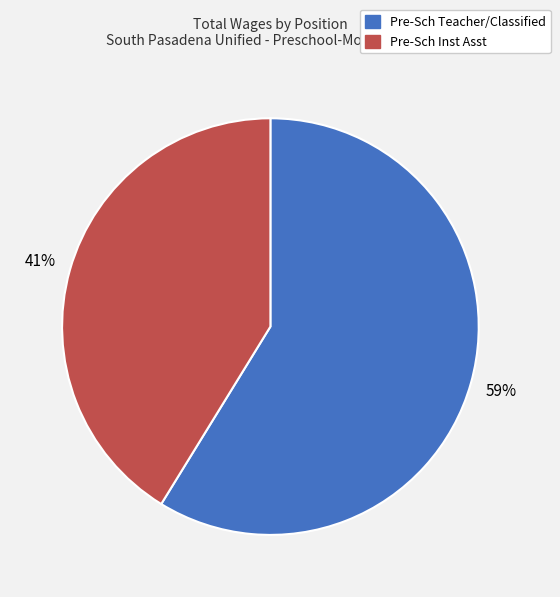

Does any single category account for the majority?

Yes